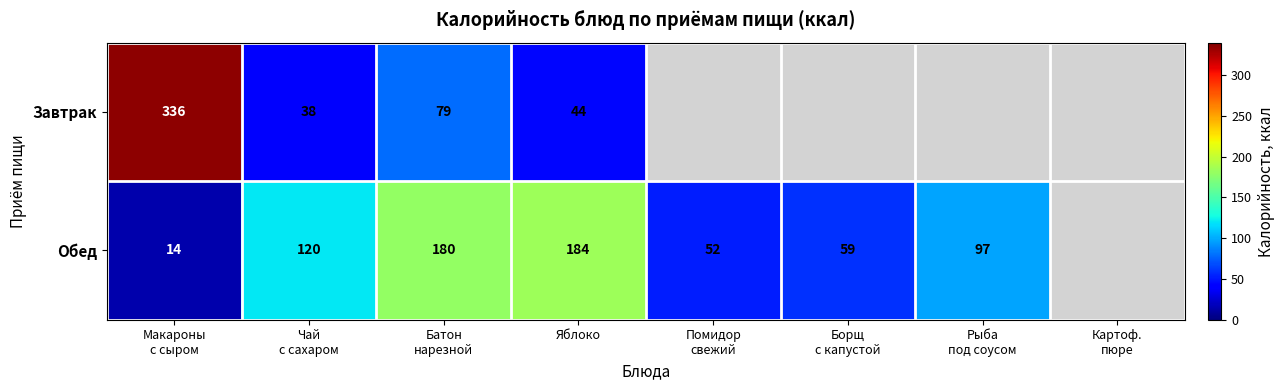

Is it true that Обед equals 32.7 at Помидор свежий?

False